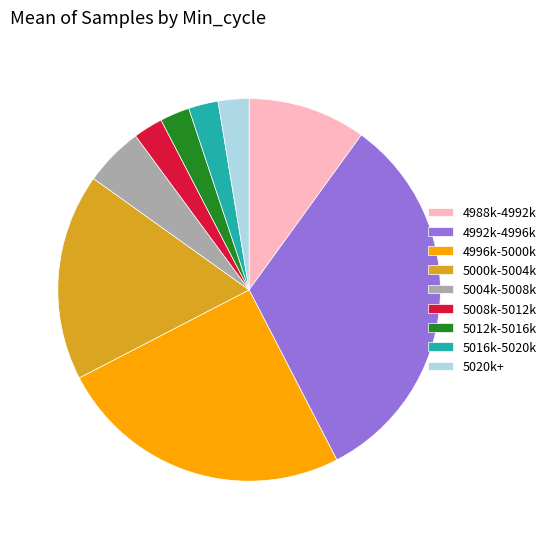

Is the sum of 5008k-5012k and 5000k-5004k greater than half?

No